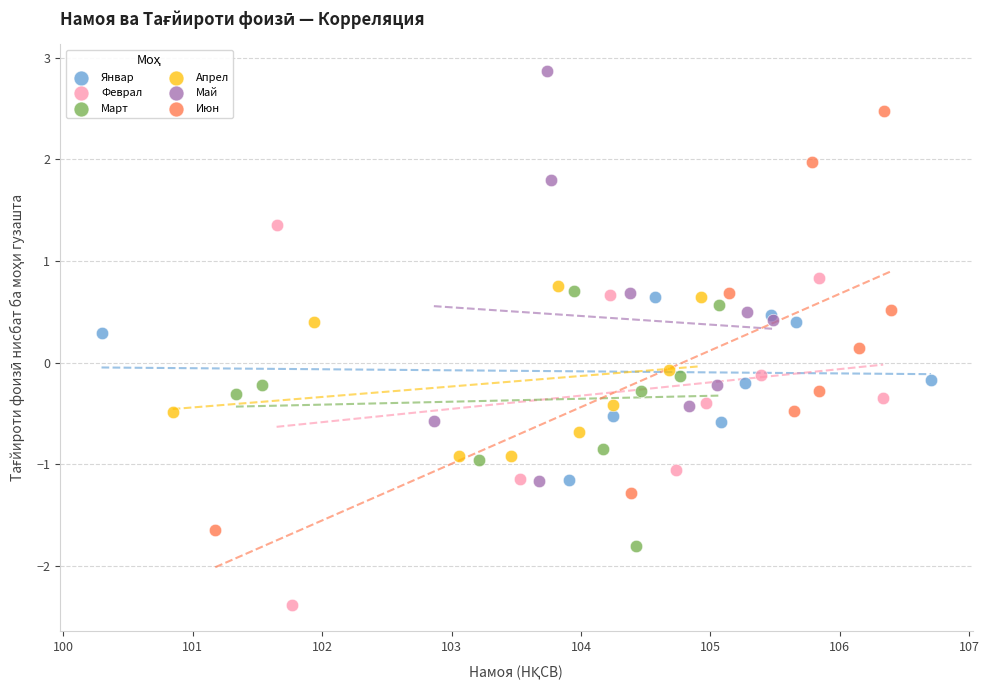

Which series reaches the minimum Y coordinate?

Феврал